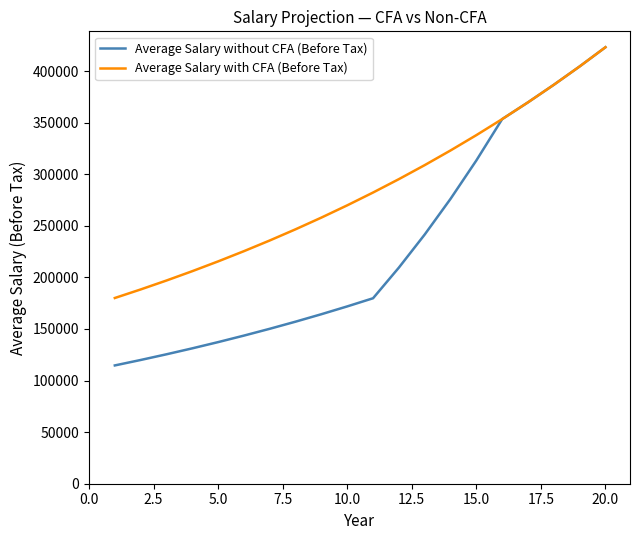

What is the smallest value displayed?

114649.7